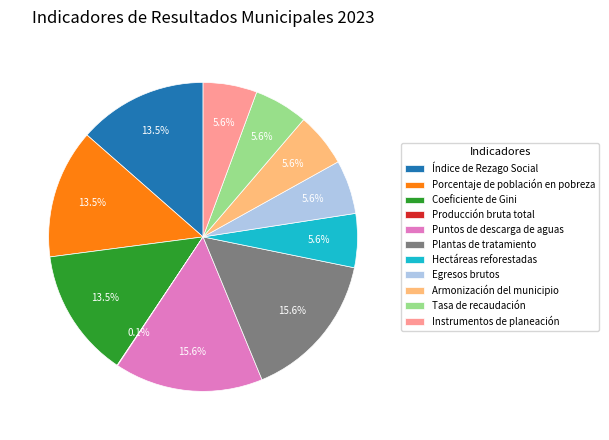

Which has a higher value, Puntos de descarga de aguas or Tasa de recaudación?

Puntos de descarga de aguas